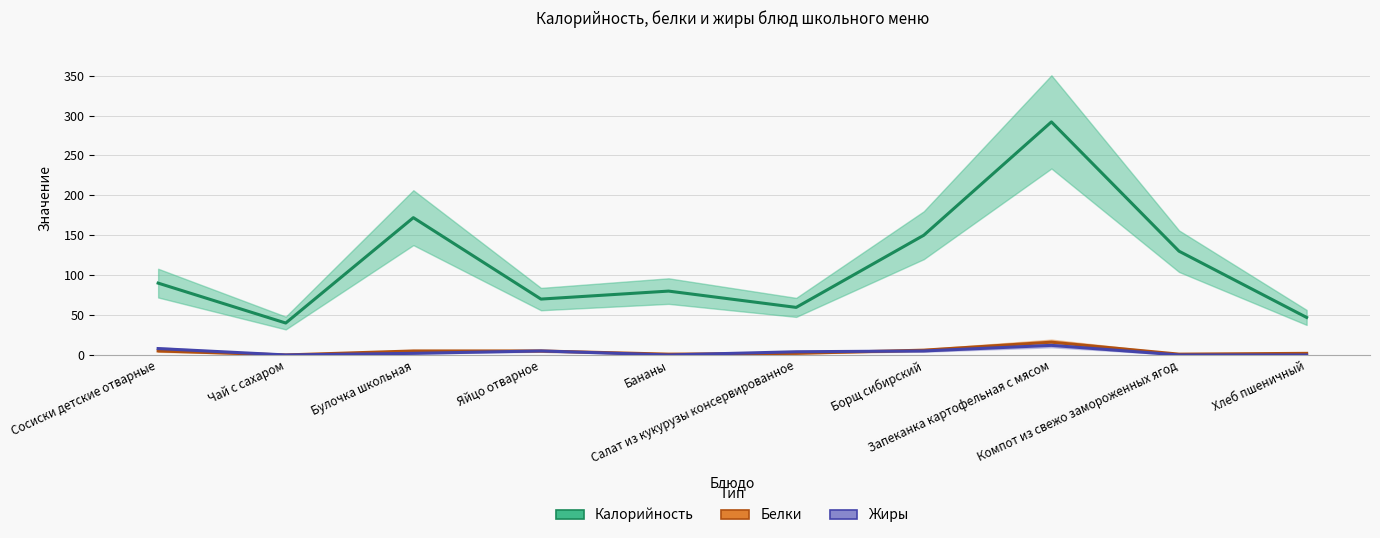

What is the difference between the maximum and minimum values in the Белки series?

16.0